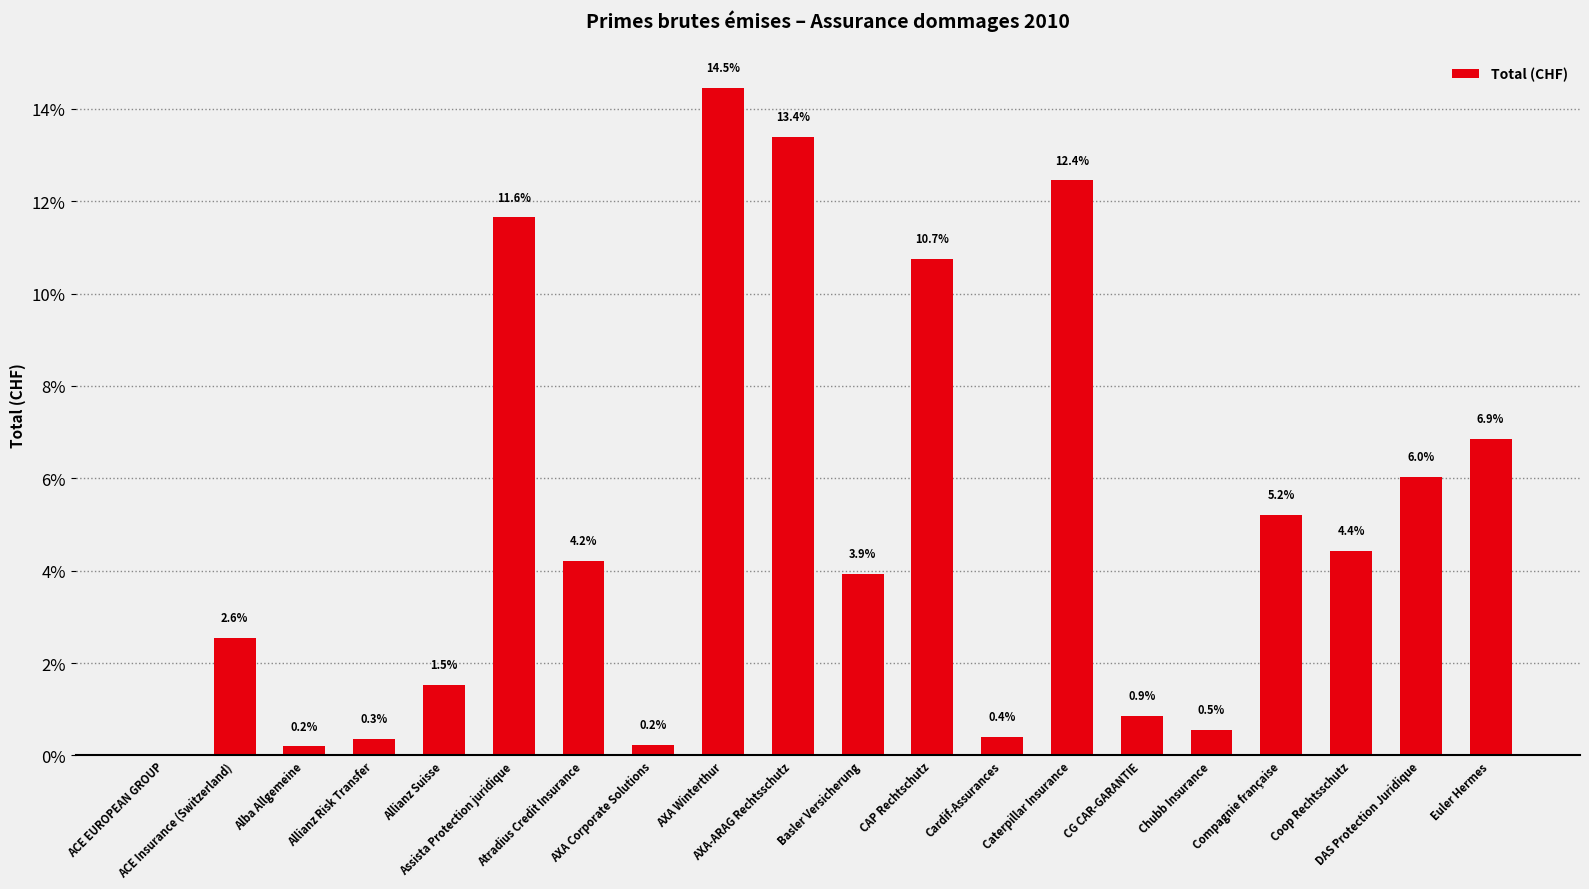

What is the maximum value shown in the chart?

14.5